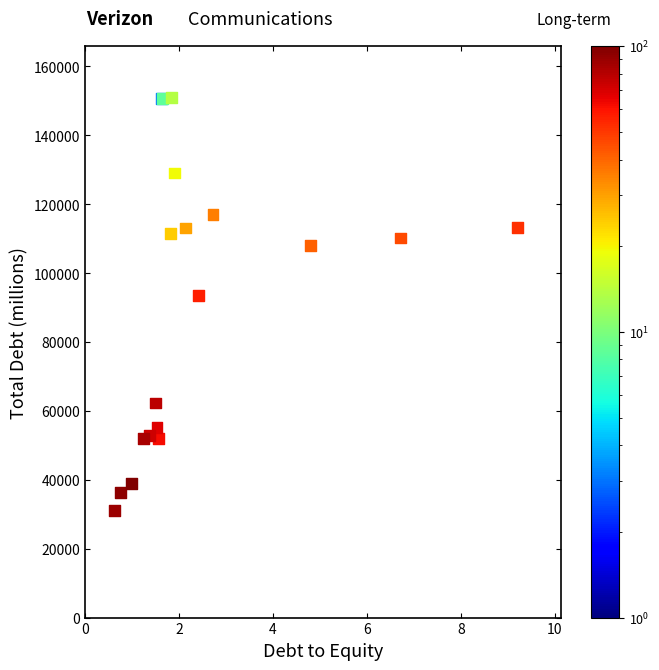

What Y value in the scatter plot is closest to 91012?

93591